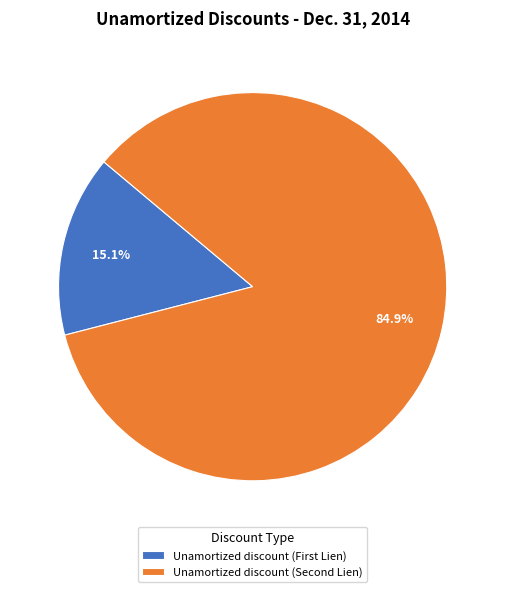

How many slices are in this pie chart?

2